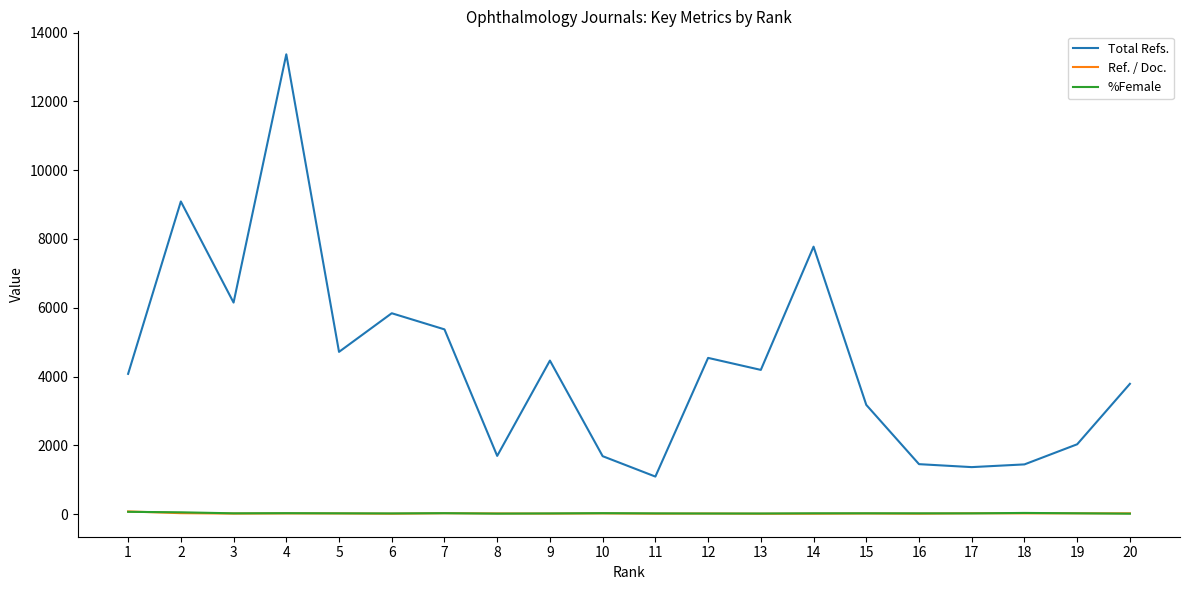

The Ref. / Doc. series shows 24.5 at 20. True or false?

True